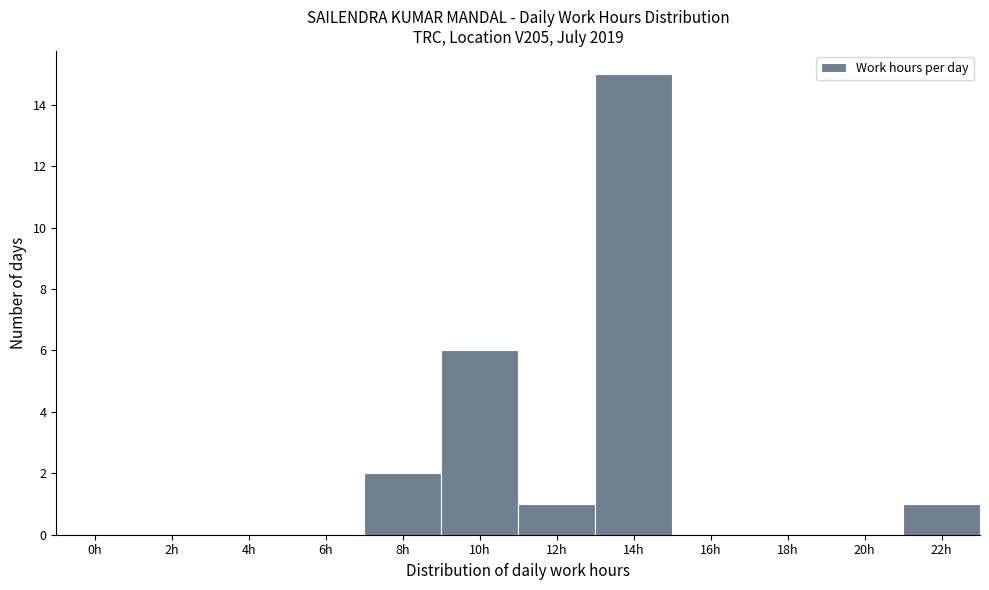

Reading right to left, list all the values displayed in this chart.

22h=1	20h=0	18h=0	16h=0	14h=15	12h=1	10h=6	8h=2	6h=0	4h=0	2h=0	0h=0